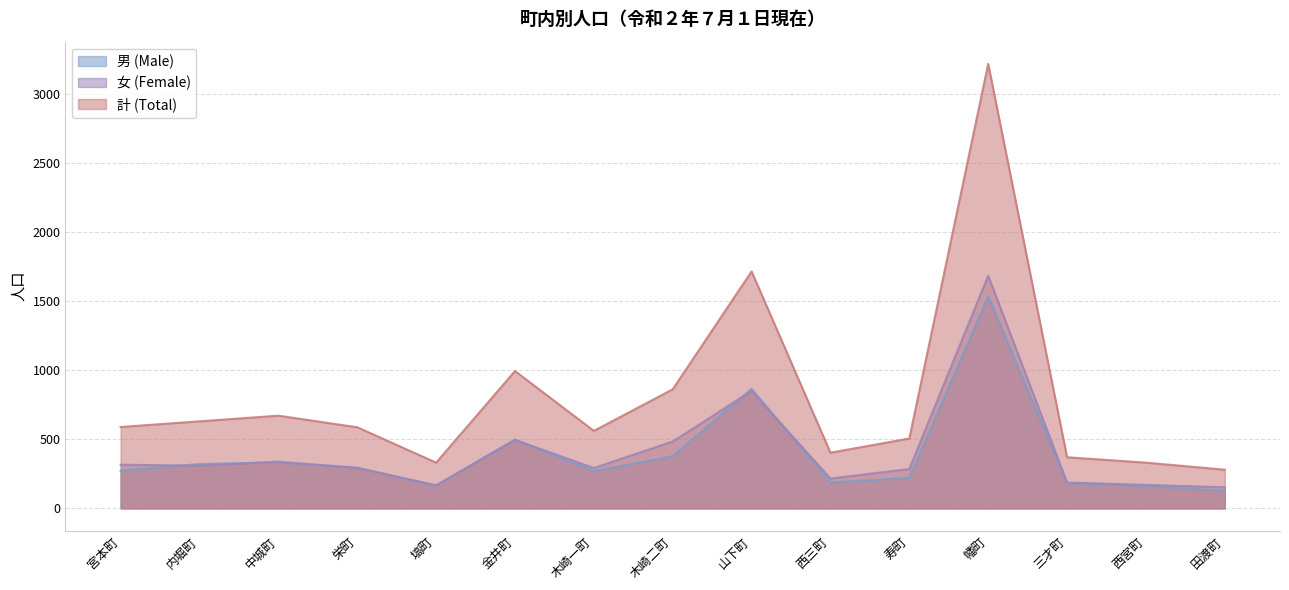

True or false: 計 (Total) has a value of 4538 at 幡町.

False